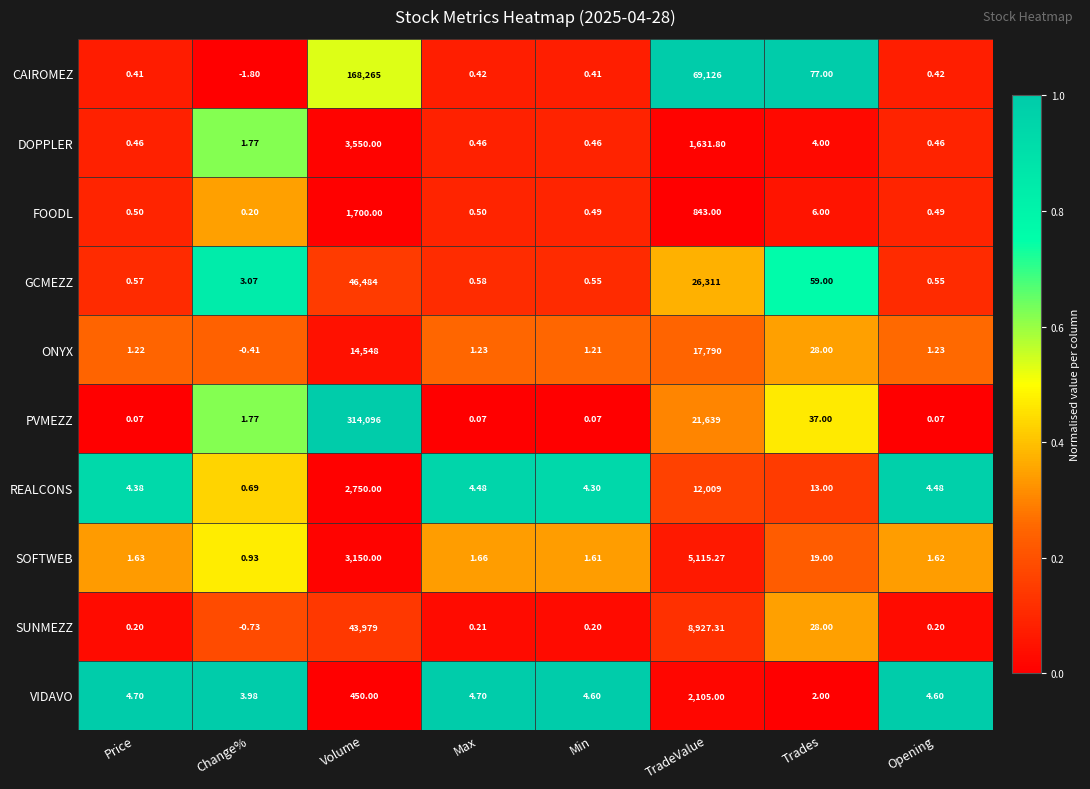

What is the greatest value displayed?

314096.0